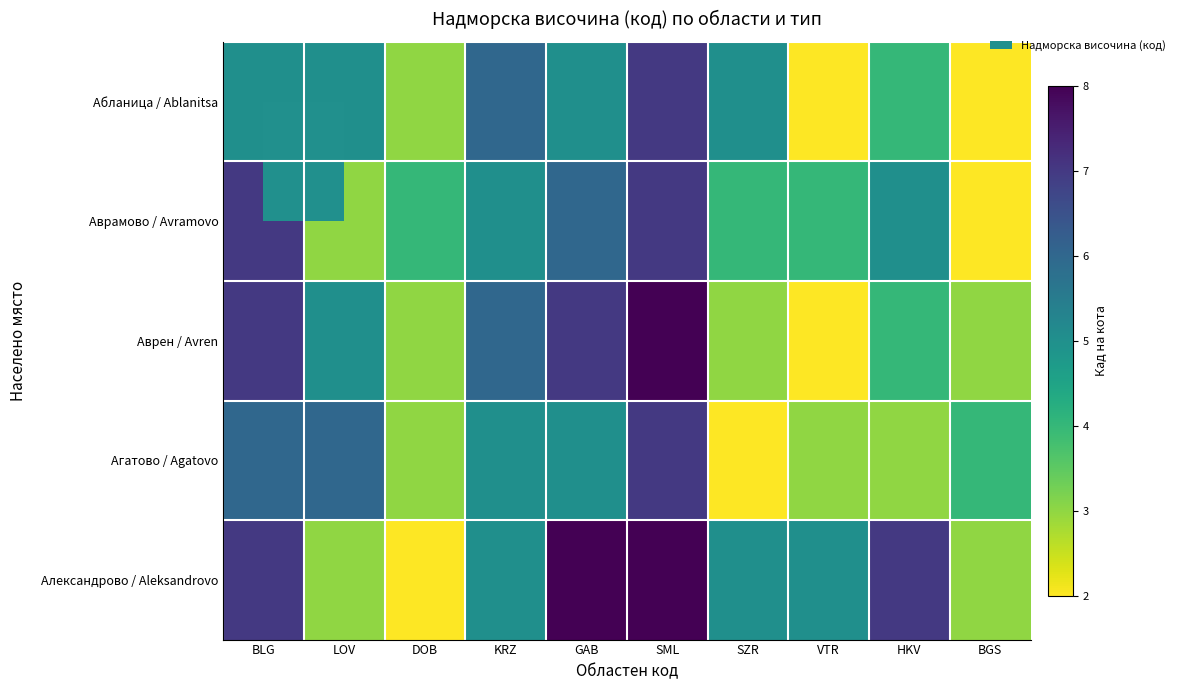

Which label corresponds to the largest value in the chart?

SML